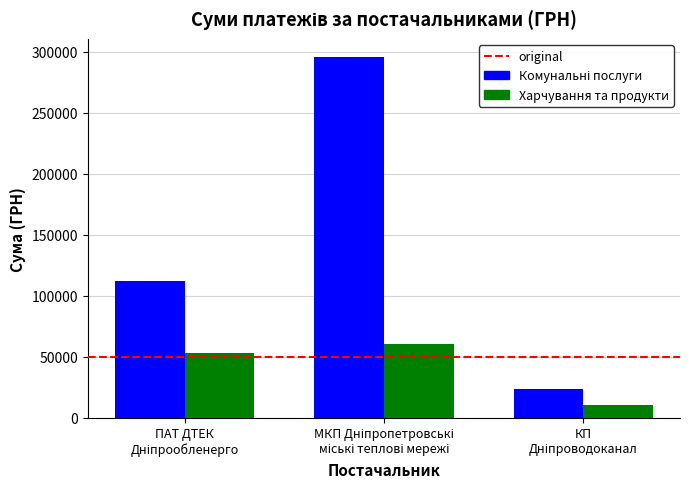

What is the difference between the maximum and minimum values in the Харчування та продукти series?

50666.1